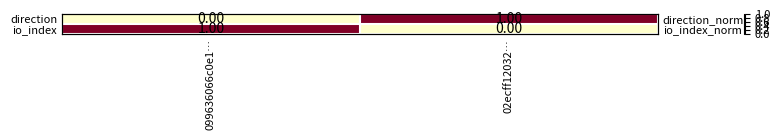

How many series are shown in this chart?

2